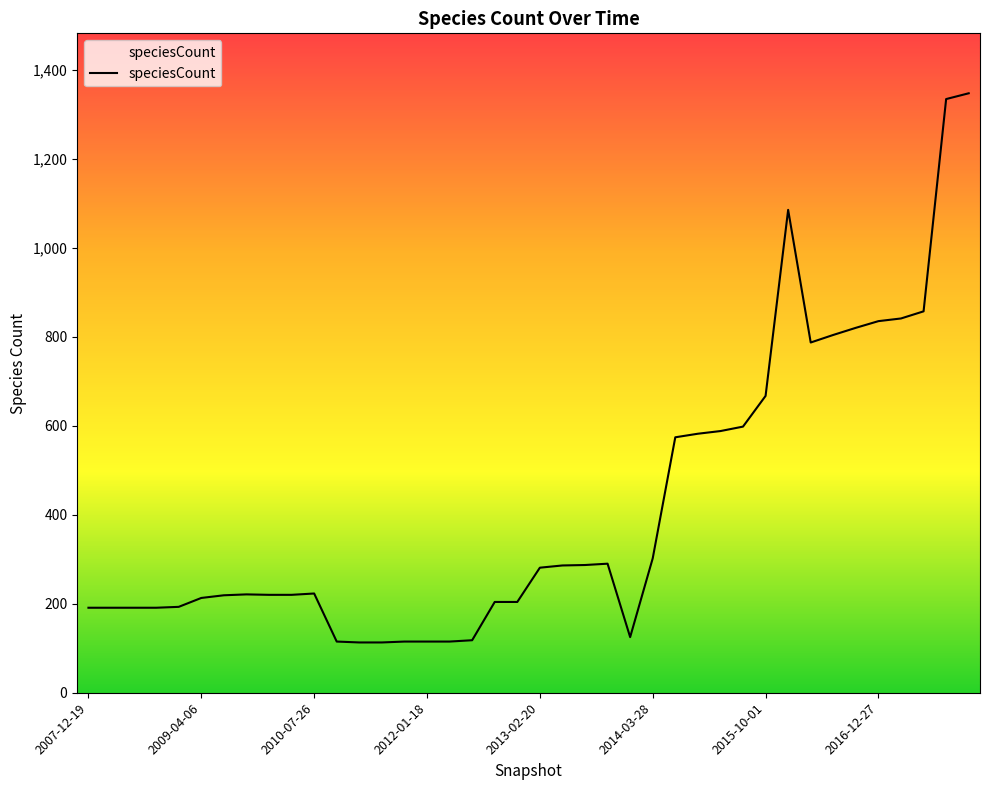

What is the minimum value shown in the chart?

113